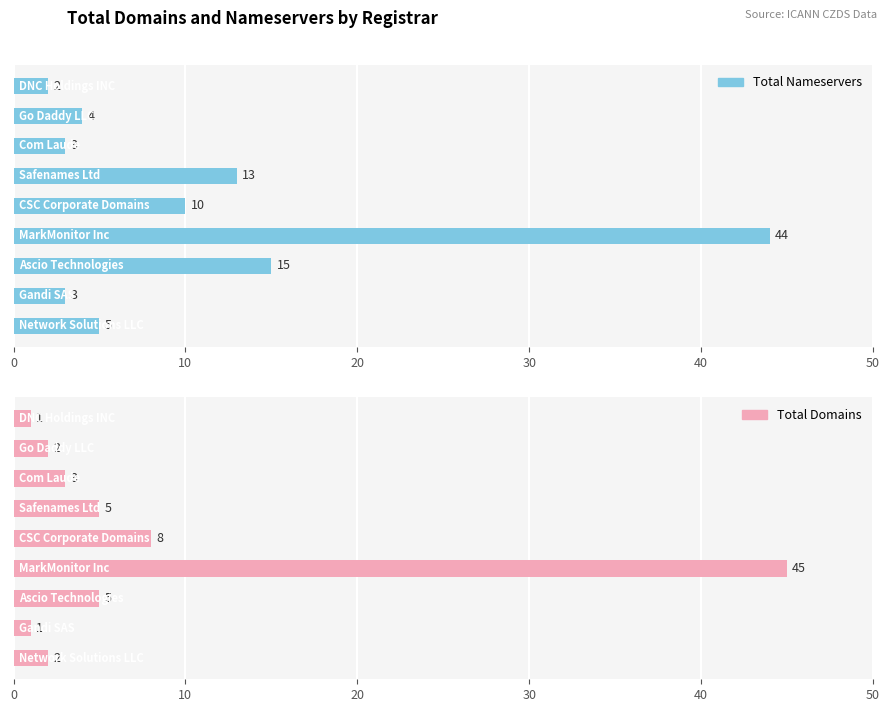

How many values in the Total Nameservers series are below 5?

4